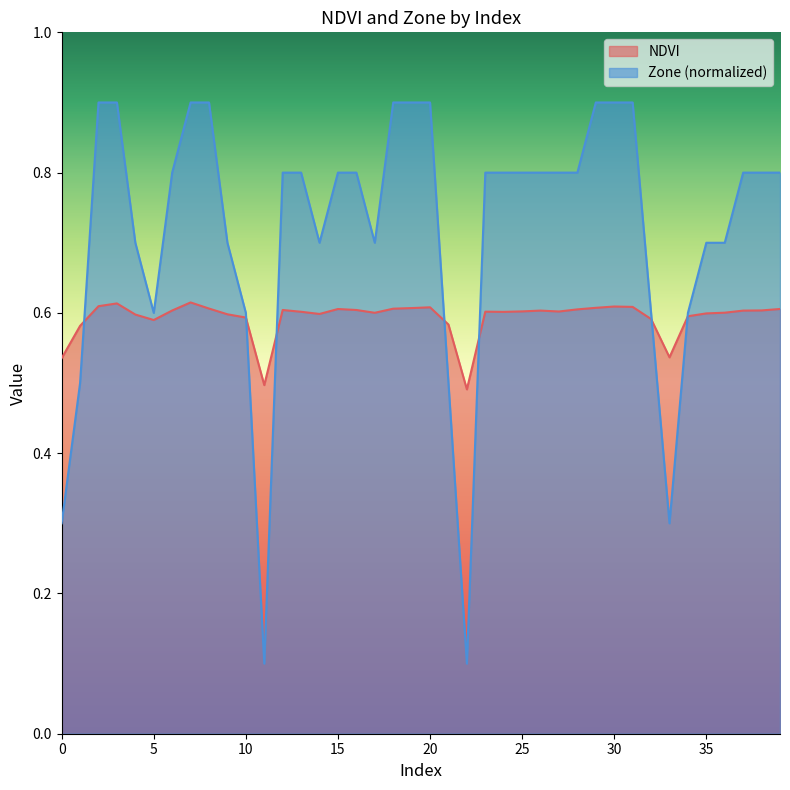

Is the value of NDVI at 35 greater than the value of Zone at 0?

Yes